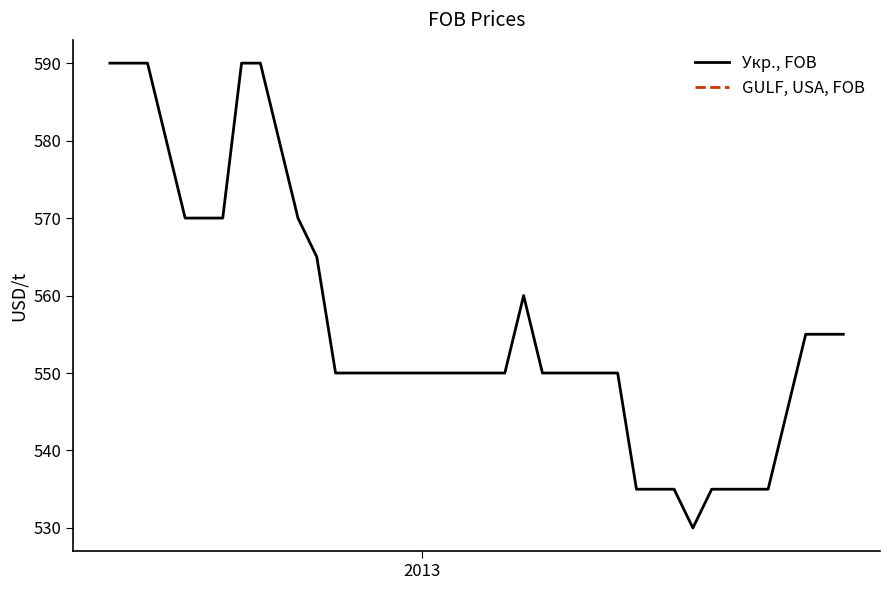

What is the greatest value displayed?

590